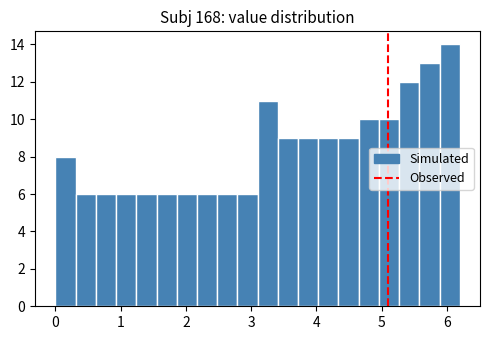

Around what value on the x-axis is the tallest bar? Give the approximate position of its centre, as read against the axis.

6.0